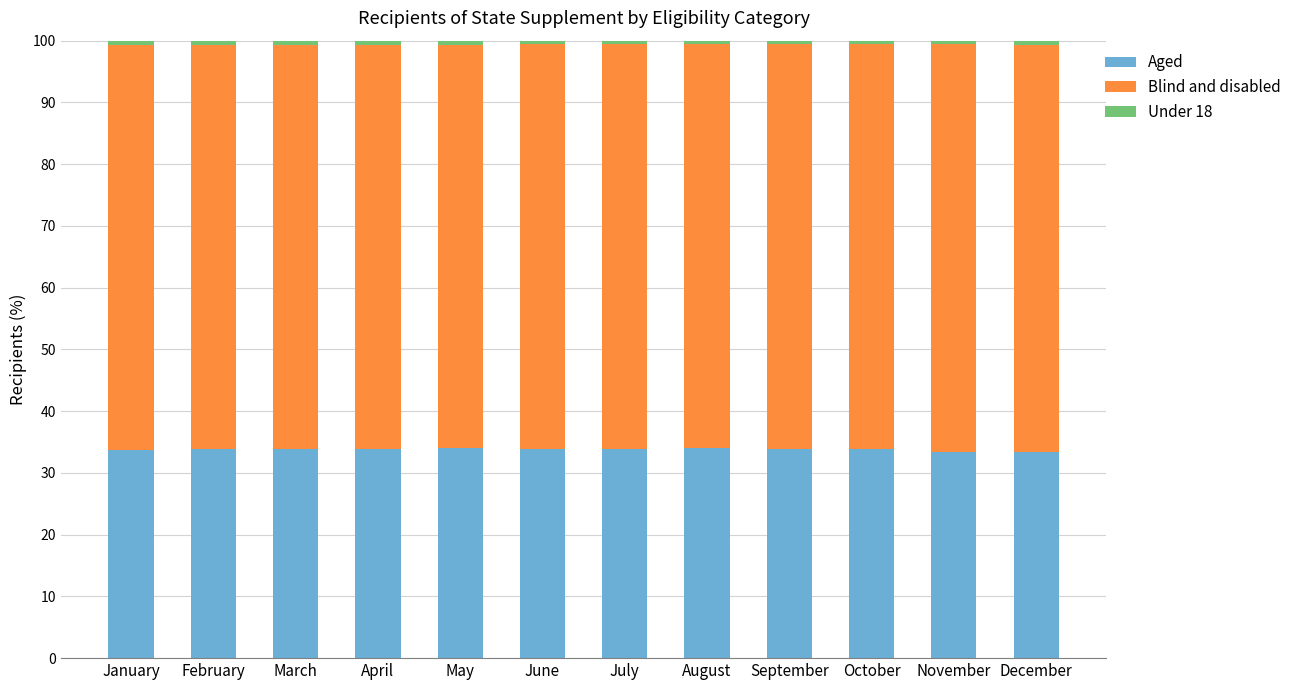

Is it true that Aged equals 33.3 at November?

True